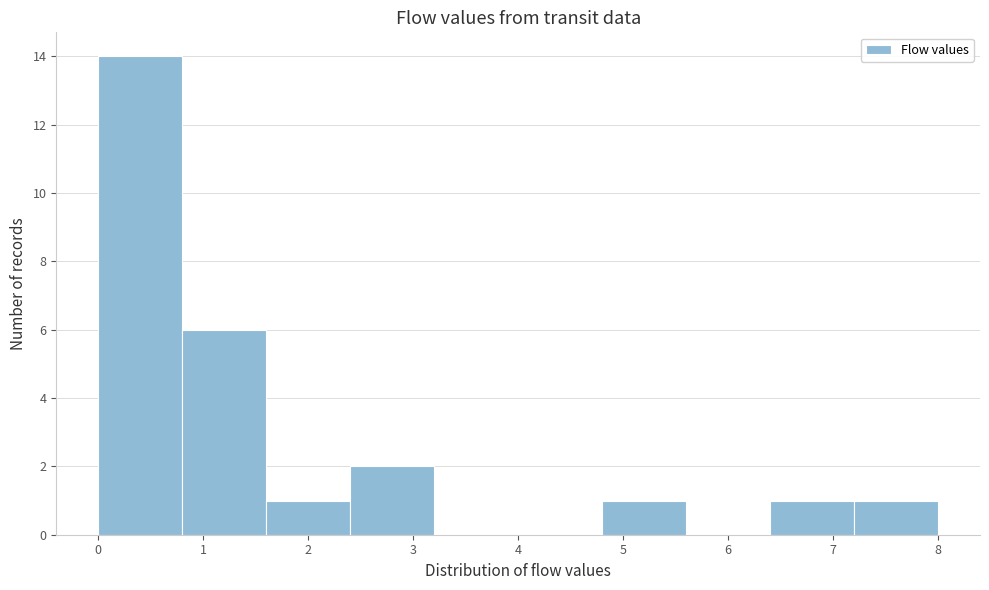

Reading left to right, list every bar in this chart as the range it spans on the x-axis followed by its height. The values are not printed on the chart, so give them approximately, as read against the axis.

0.0 to 0.8: 14
0.8 to 1.6: 6
1.6 to 2.4: 1
2.4 to 3.2: 2
3.2 to 4.0: 0
4.0 to 4.8: 0
4.8 to 5.6: 1
5.6 to 6.4: 0
6.4 to 7.2: 1
7.2 to 8.0: 1